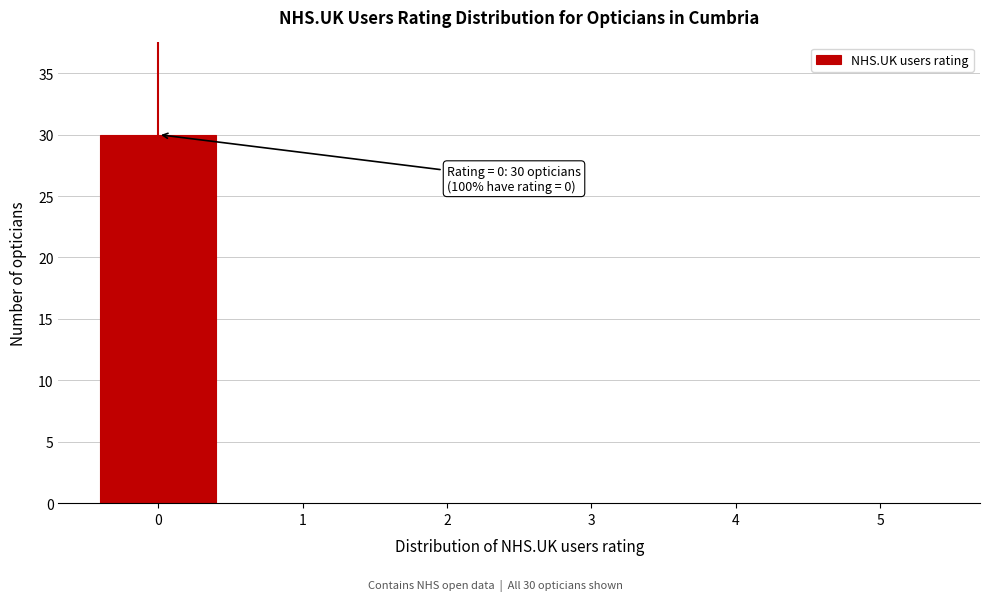

Reading left to right, extract all data points from this chart.

0=30	1=0	2=0	3=0	4=0	5=0